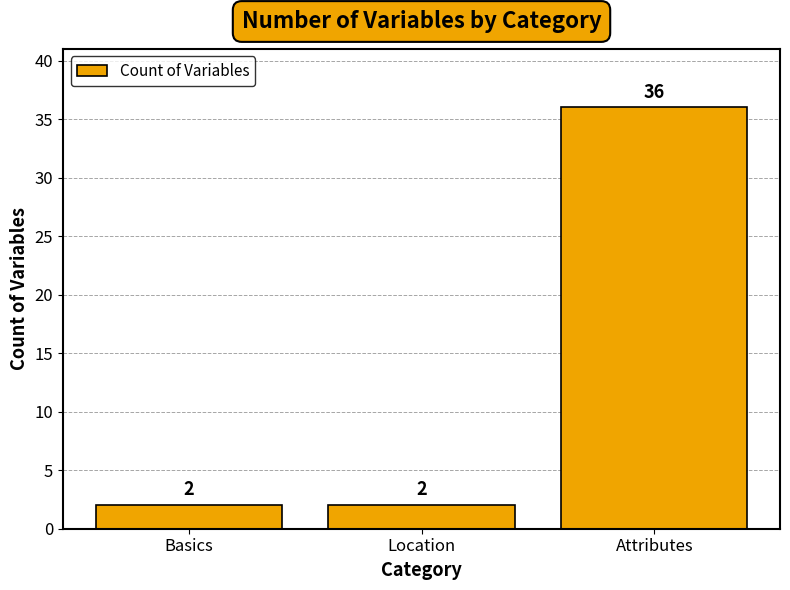

How many data points are above 2?

1